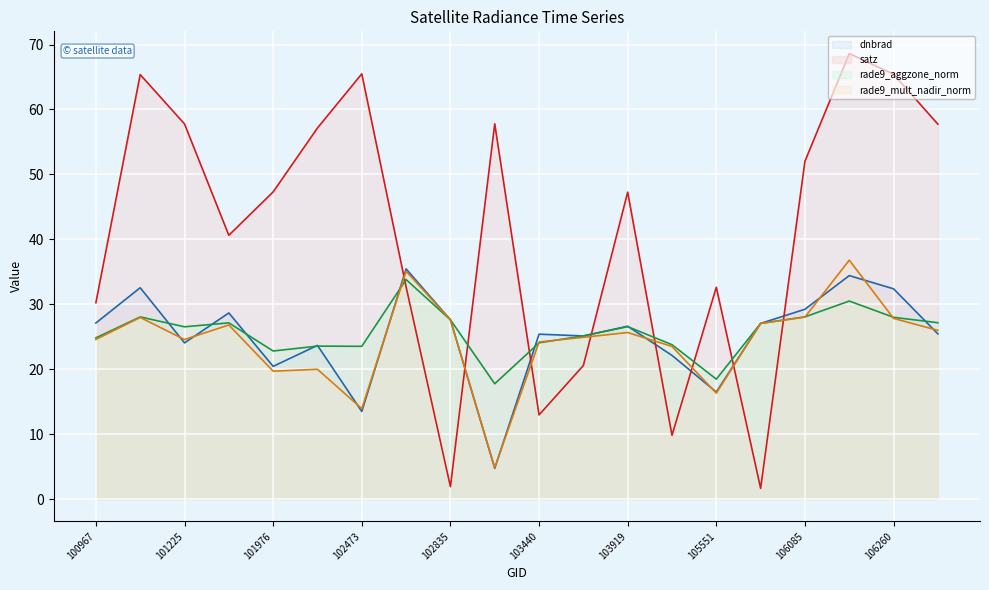

In rade9_mult_nadir_norm (line), how many points are lower than both neighbors (excluding endpoints)?

5